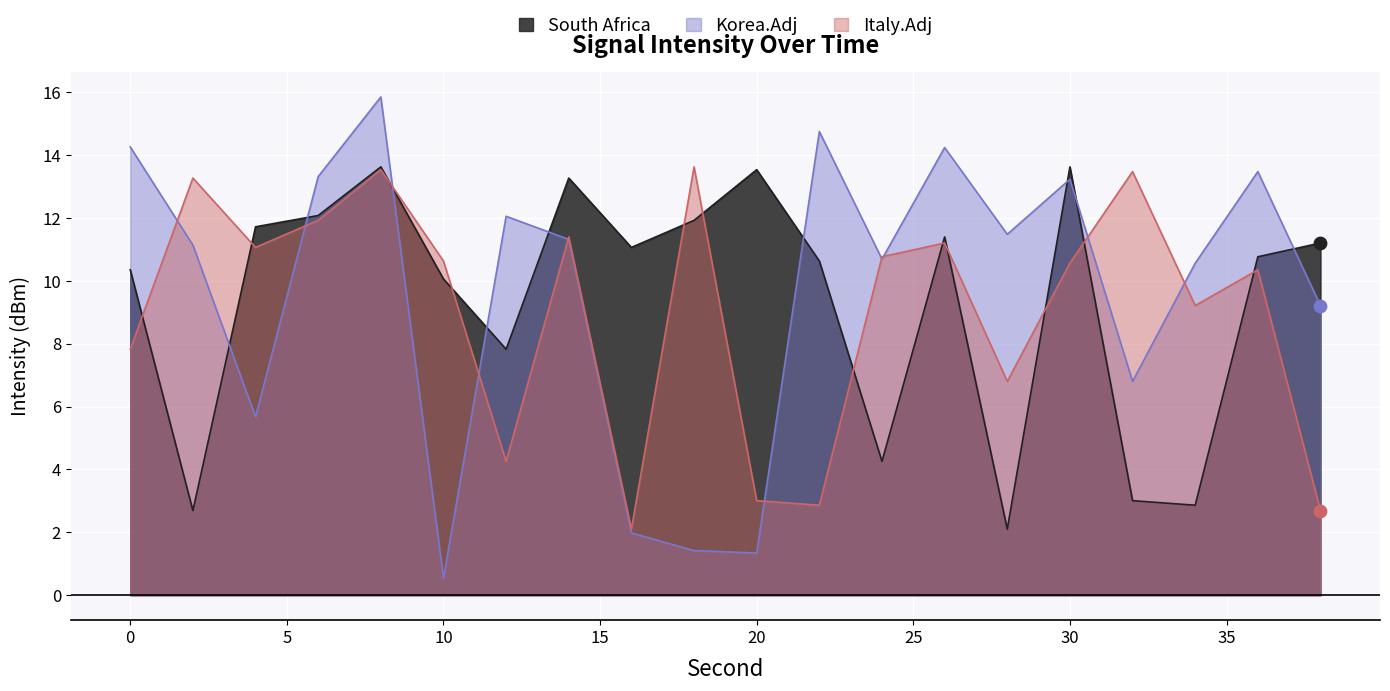

Which series contains the lowest Y value?

Korea.Adj